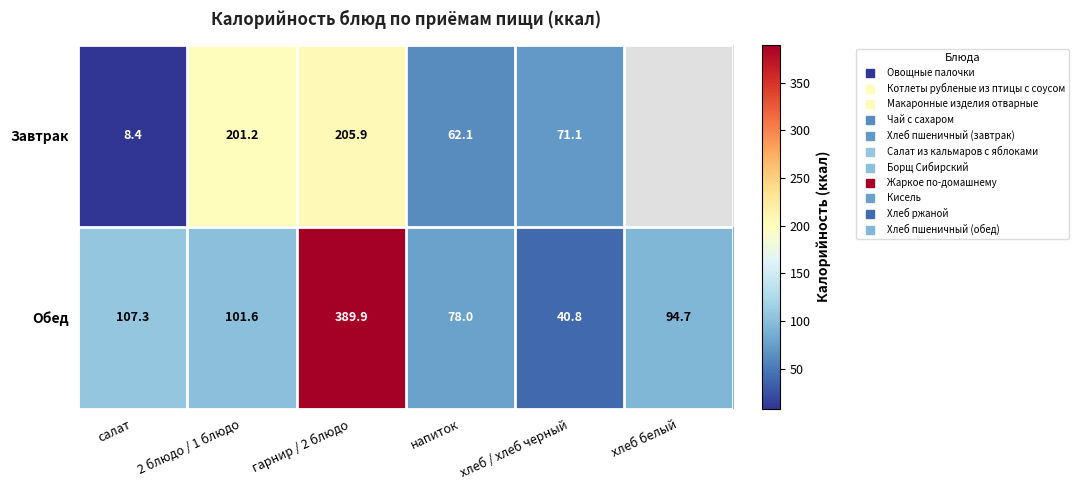

What is the total value across all series at гарнир / 2 блюдо?

595.8